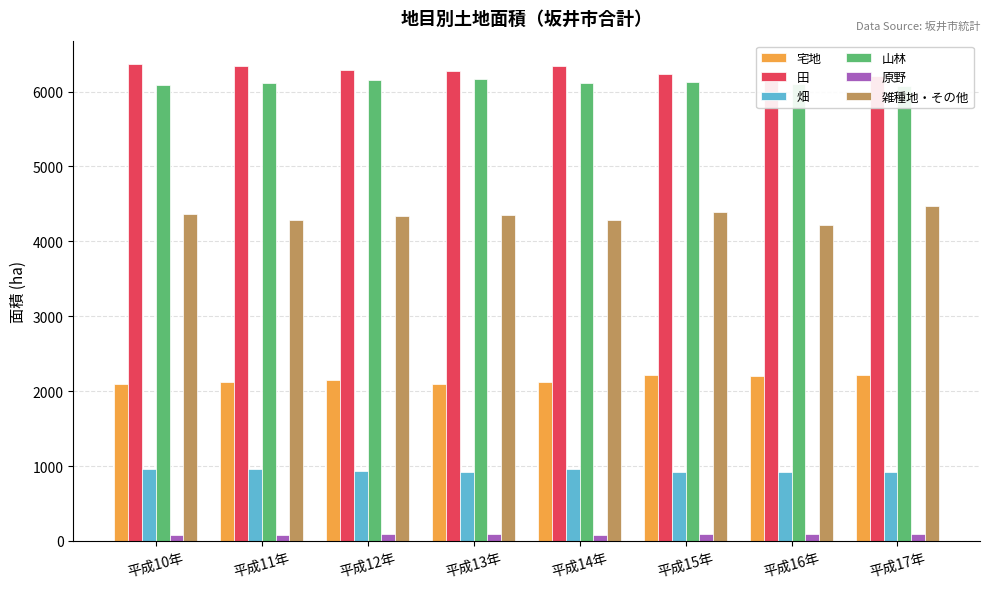

At which category is the sum across all series the highest?

平成15年